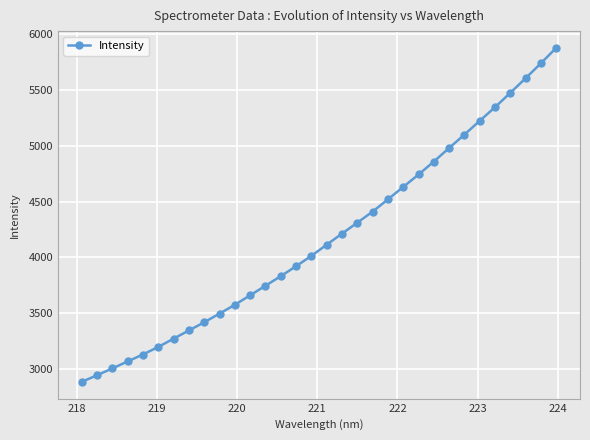

What is the average value?

4177.8